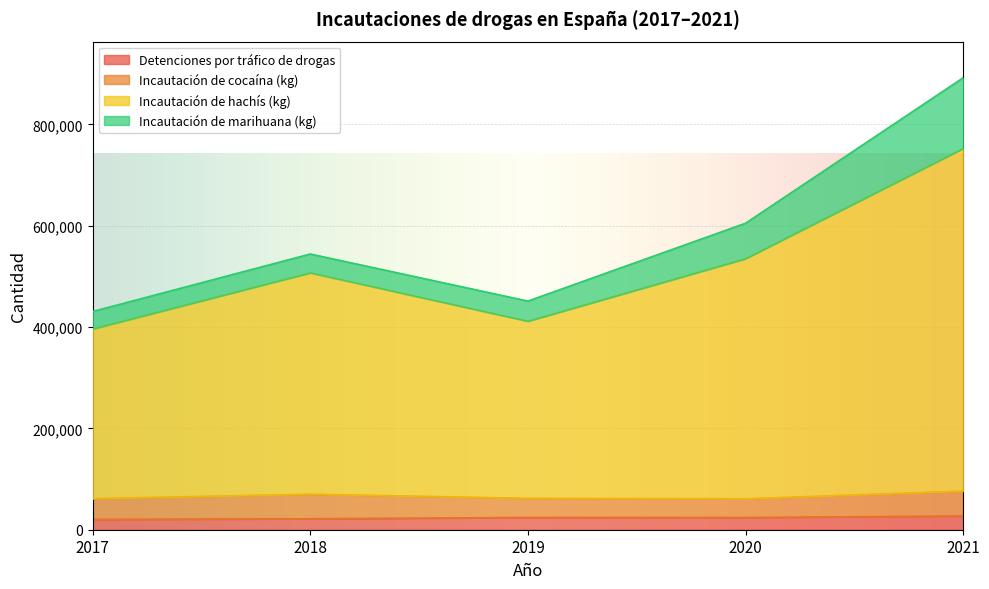

What is the sum of the Detenciones por tráfico de drogas values at 2018 and 2020?

45778